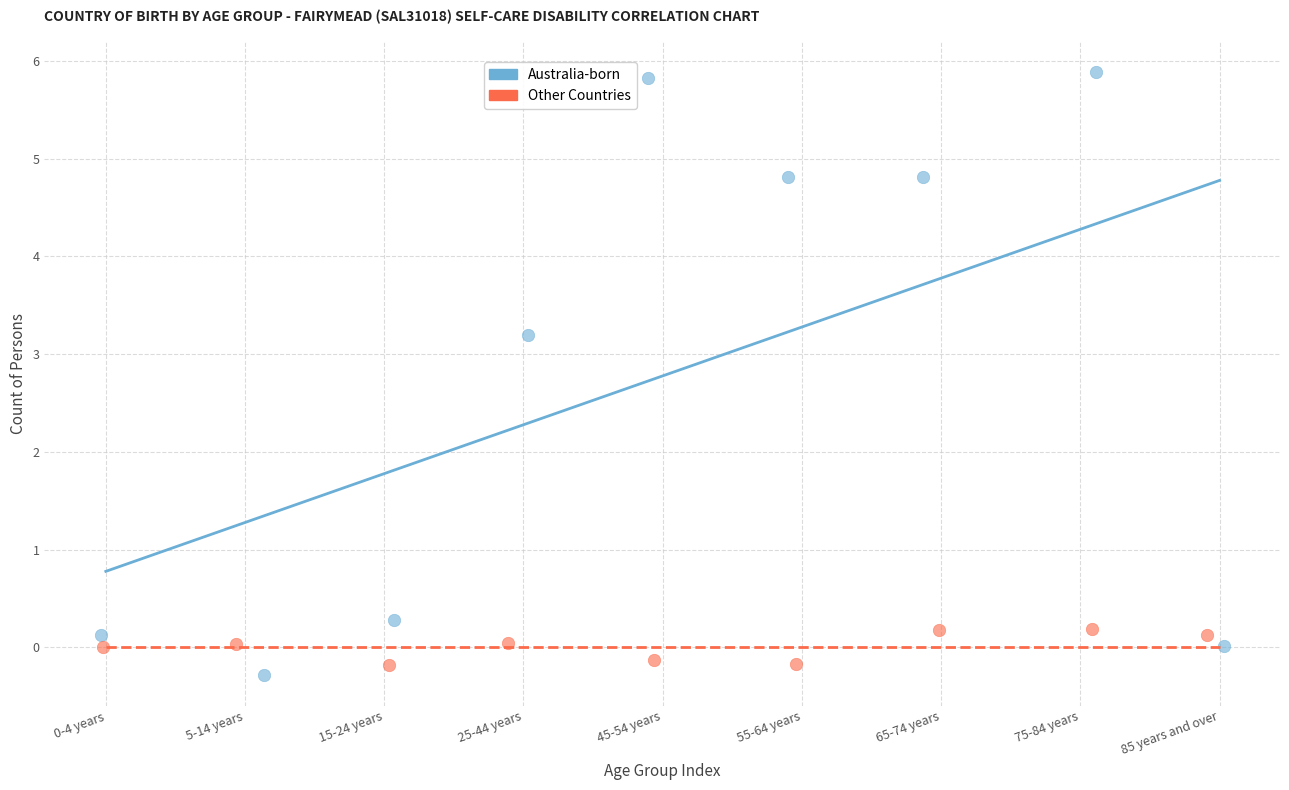

Which series contains the highest Y value?

Australia-born